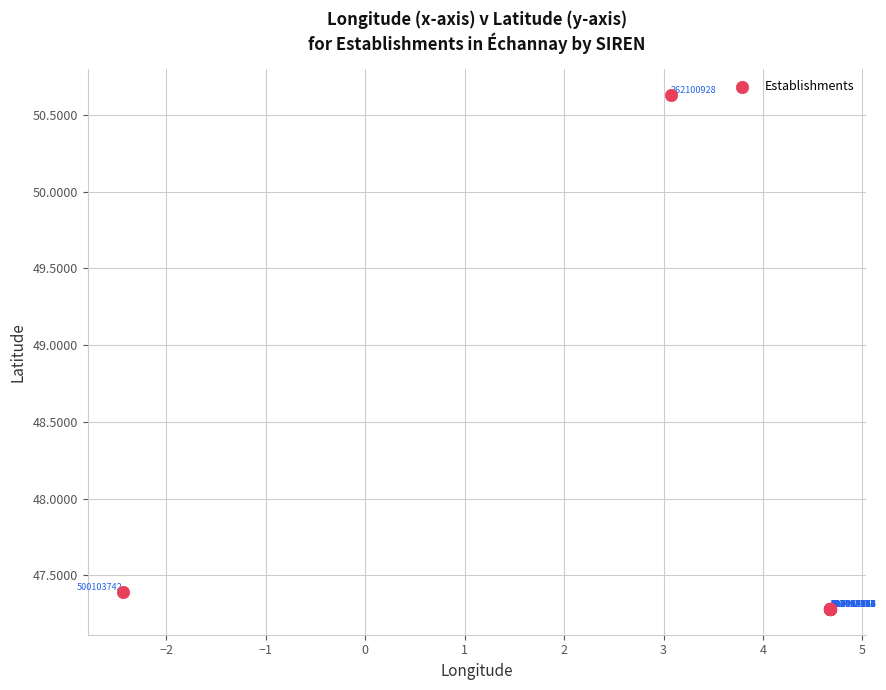

What Y value in the scatter plot is closest to 48?

47.4